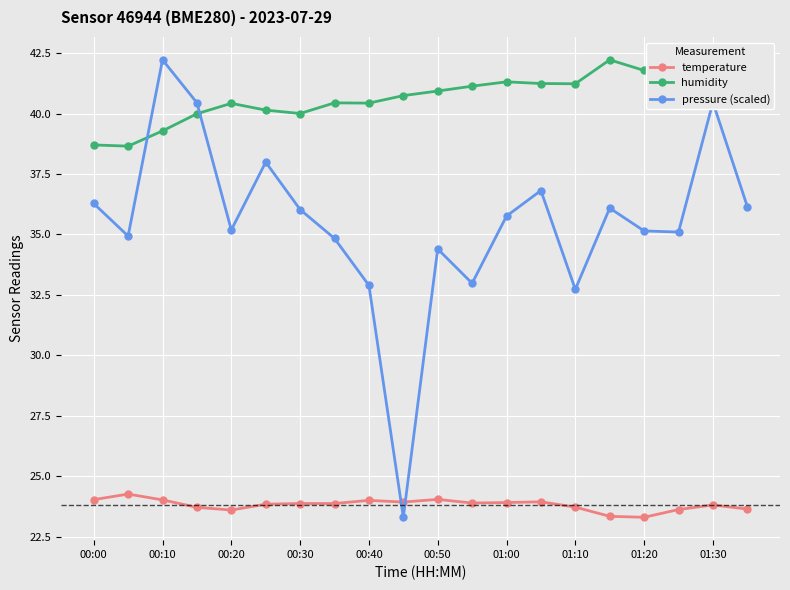

True or false: temperature and pressure (scaled) cross at least once.

True